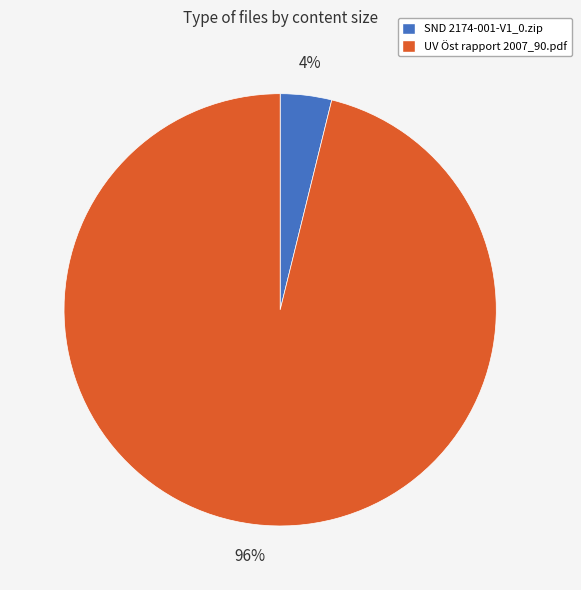

Which has a higher value, UV Öst rapport 2007_90.pdf or SND 2174-001-V1_0.zip?

UV Öst rapport 2007_90.pdf